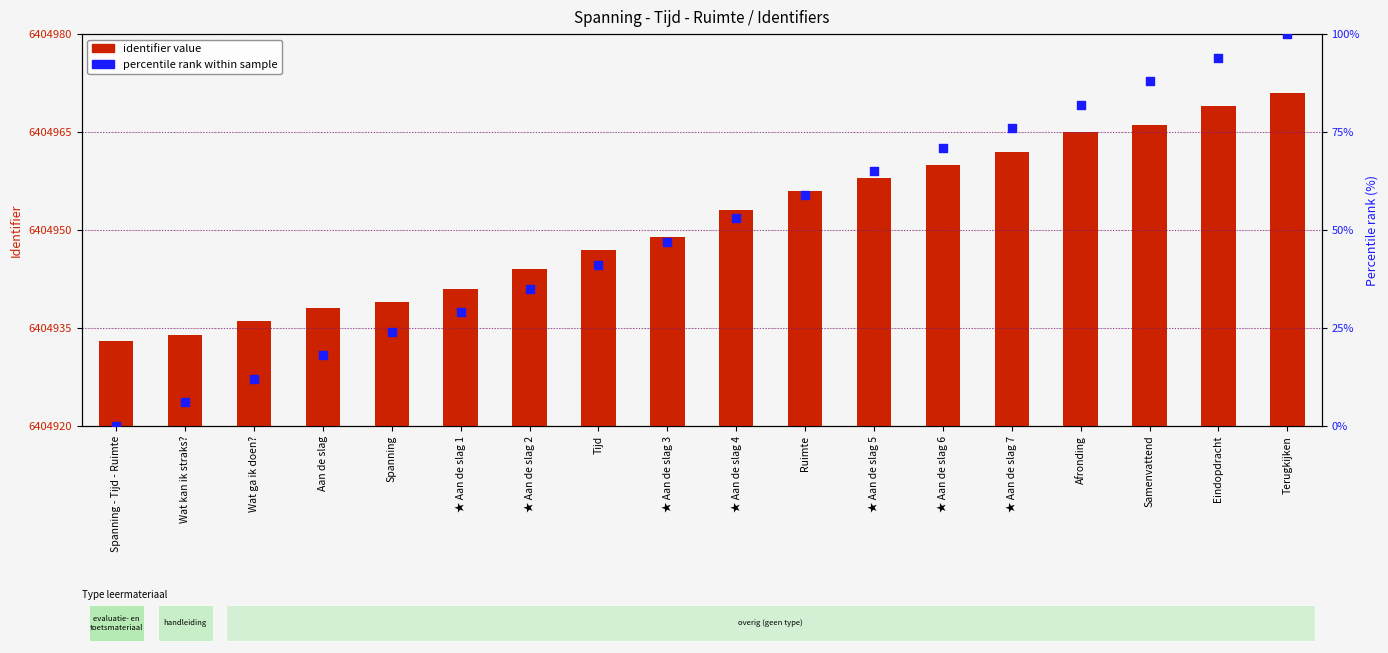

At which category is the sum across all series the highest?

Terugkijken